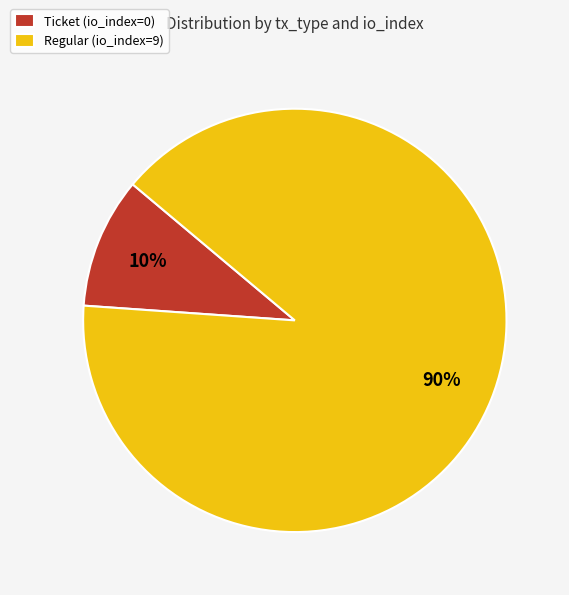

Is the sum of Regular (io_index=9) and Ticket (io_index=0) greater than half?

Yes